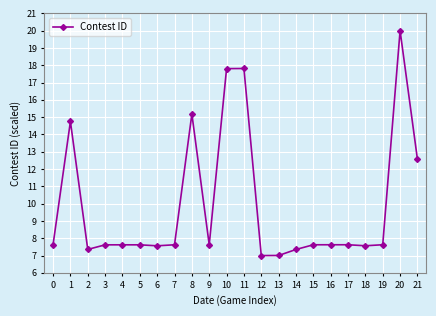

At which label is the value closest to 13?

21